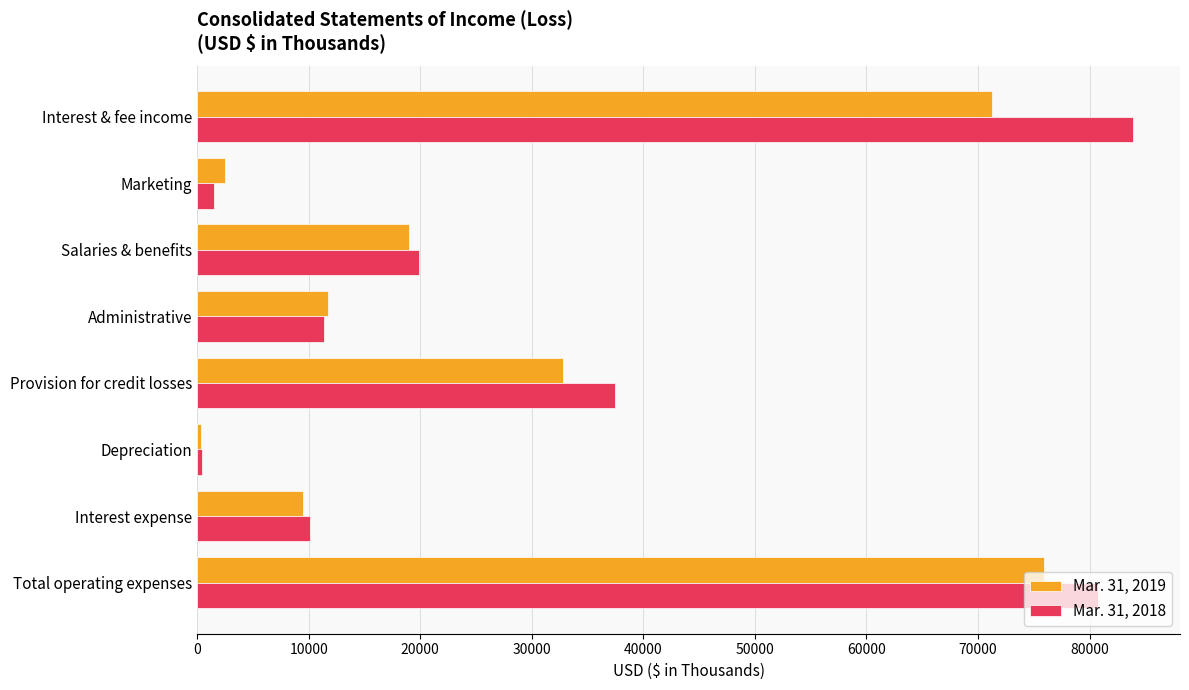

The value of Mar. 31, 2019 at Total operating expenses is 28319. True or false?

False